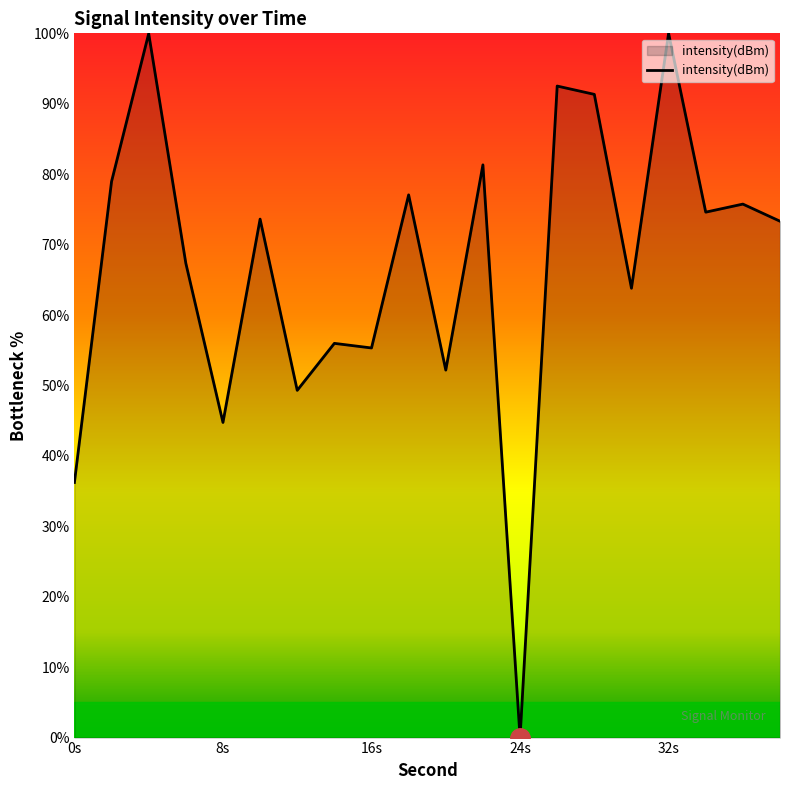

What is the greatest value displayed?

100.0